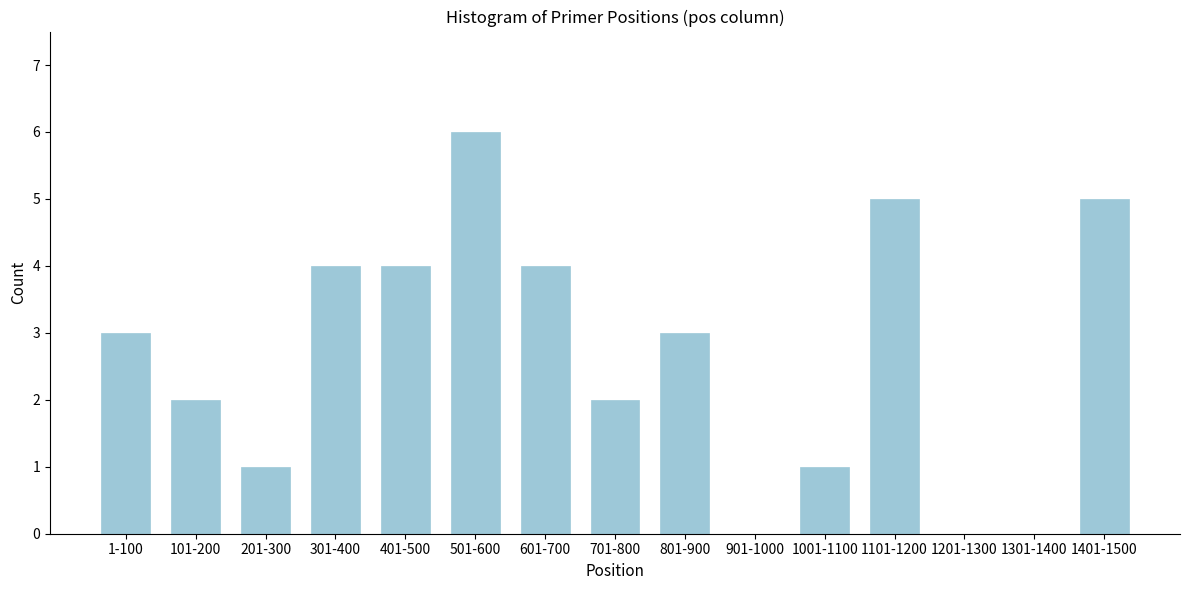

Reading left to right, what are all the values shown in this chart?

1-100=3	101-200=2	201-300=1	301-400=4	401-500=4	501-600=6	601-700=4	701-800=2	801-900=3	901-1000=0	1001-1100=1	1101-1200=5	1201-1300=0	1301-1400=0	1401-1500=5